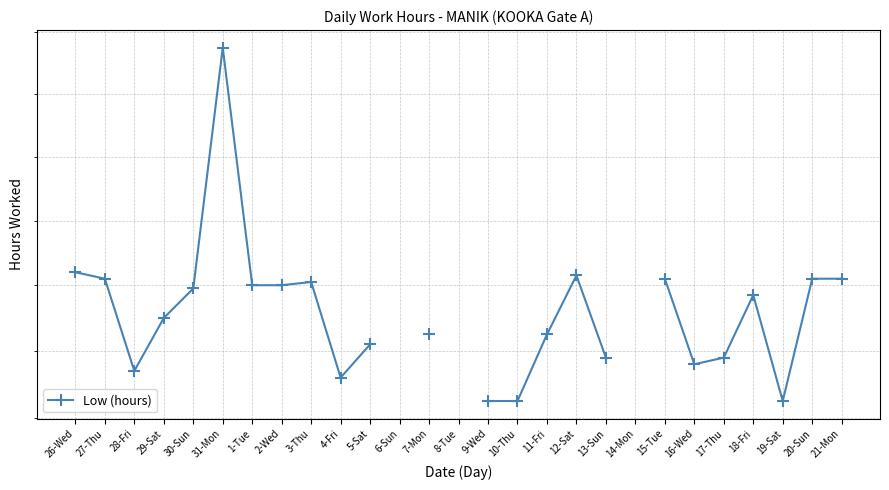

Which label corresponds to the smallest value in the chart?

9-Wed